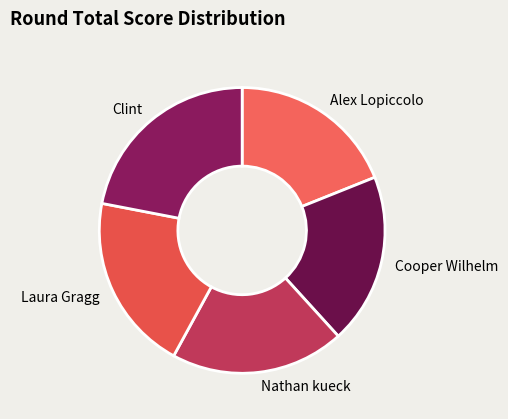

Which slice is the largest?

Clint